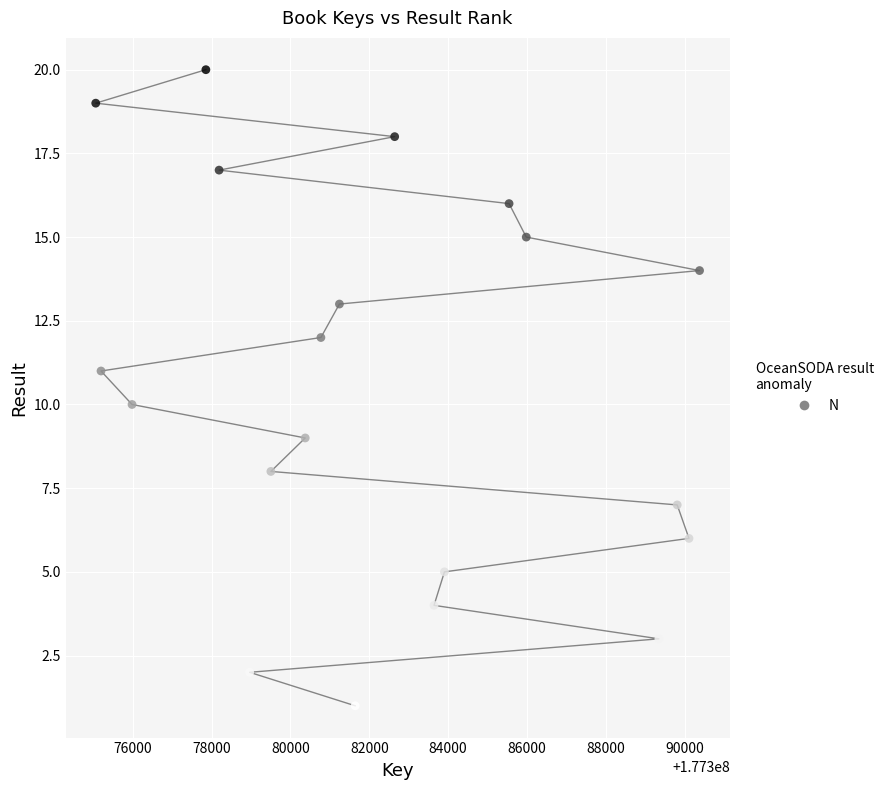

What is the range of X values (max minus min)?

15317